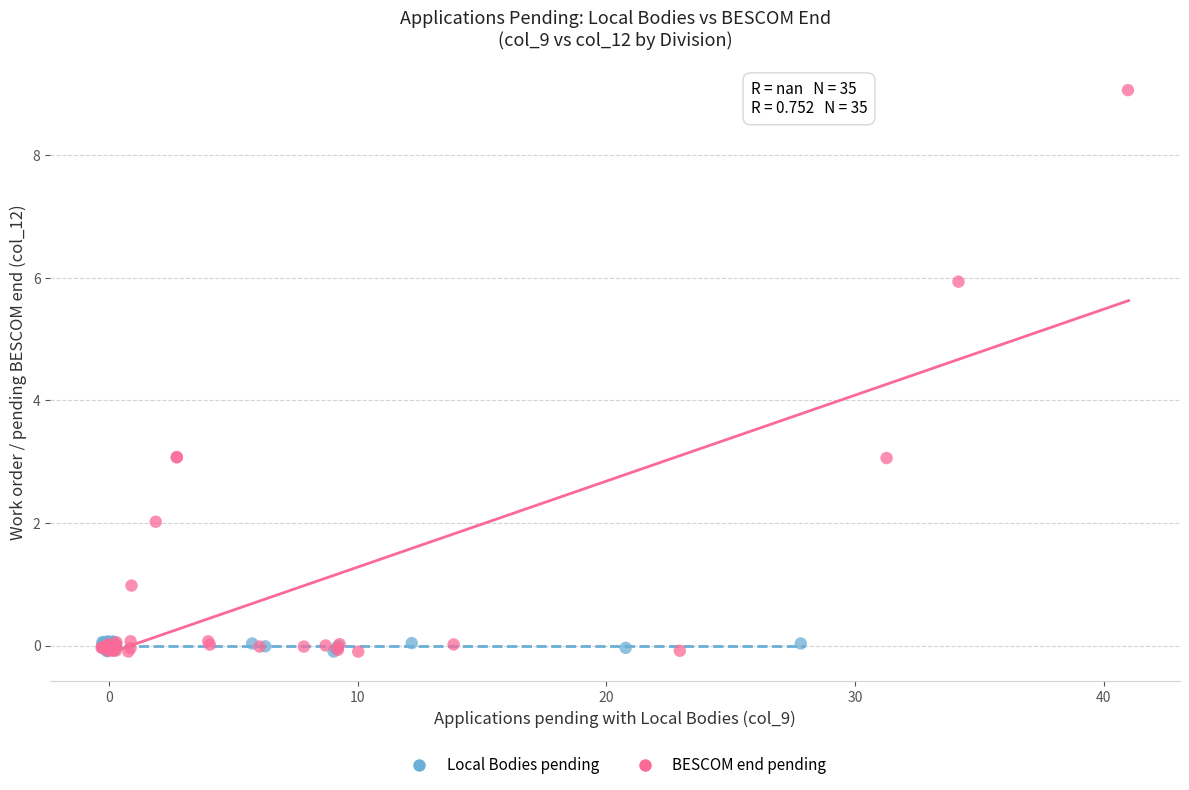

Which series reaches the maximum Y coordinate?

BESCOM end pending